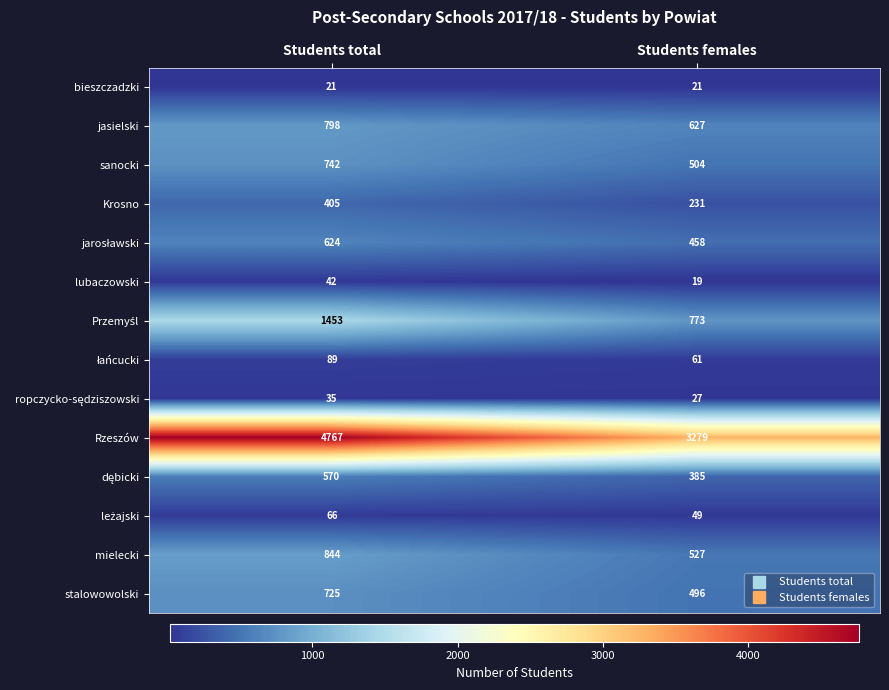

Which series has the largest total across all categories?

Rzeszów